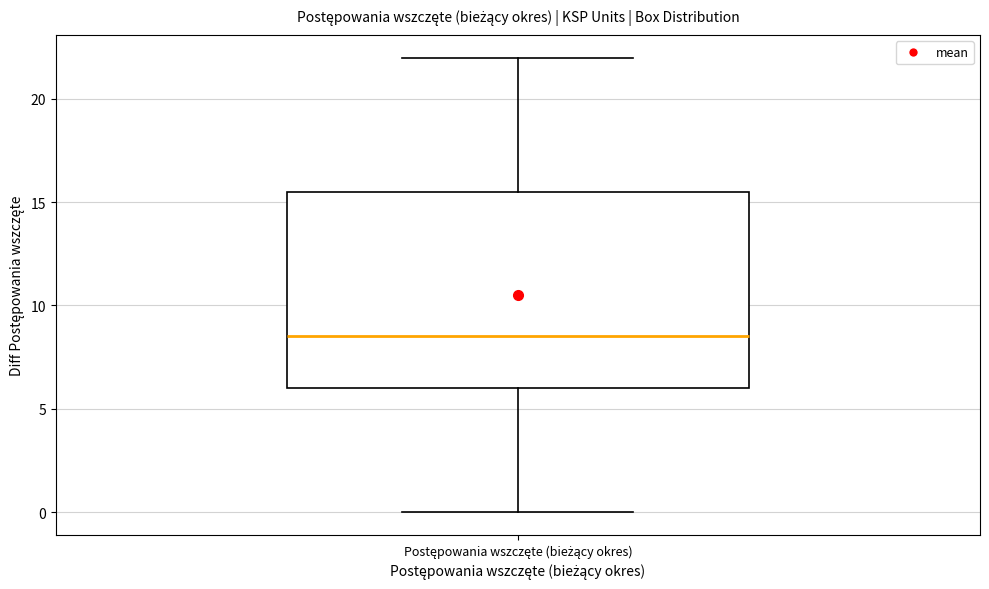

Where is the lower edge of the box for Postępowania wszczęte (bieżący okres) on the y-axis? The values are not printed on the chart, so give them approximately, as read against the axis.

6.0